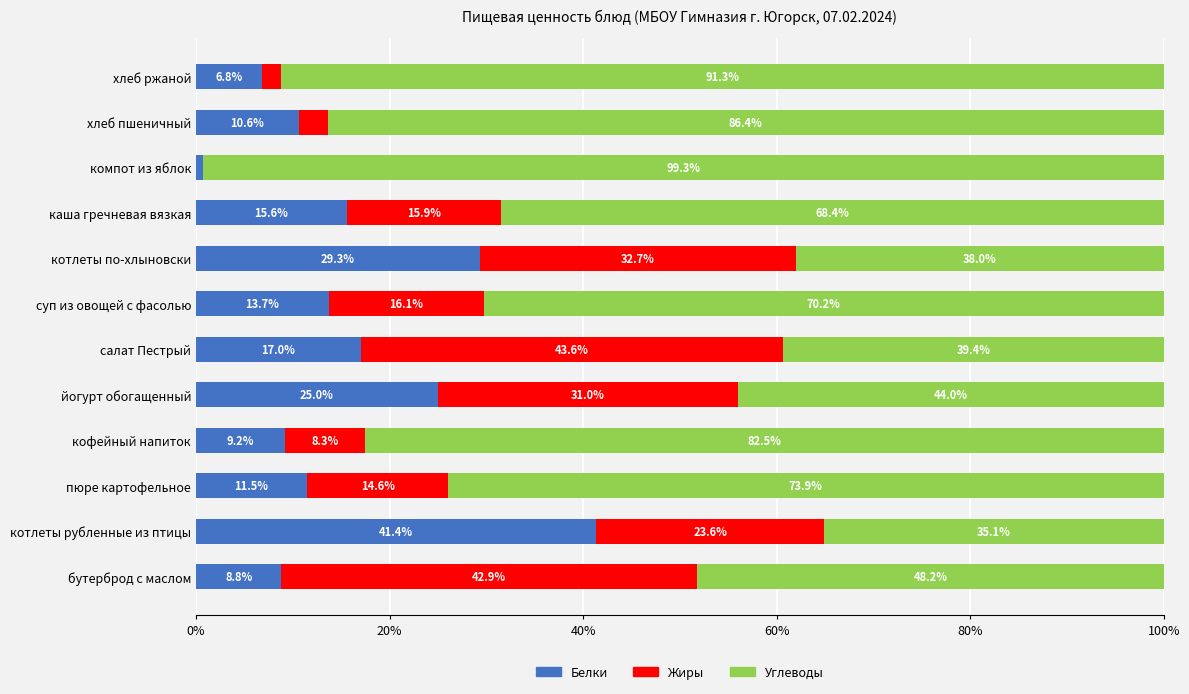

At which label does Белки reach its peak?

котлеты рубленные из птицы